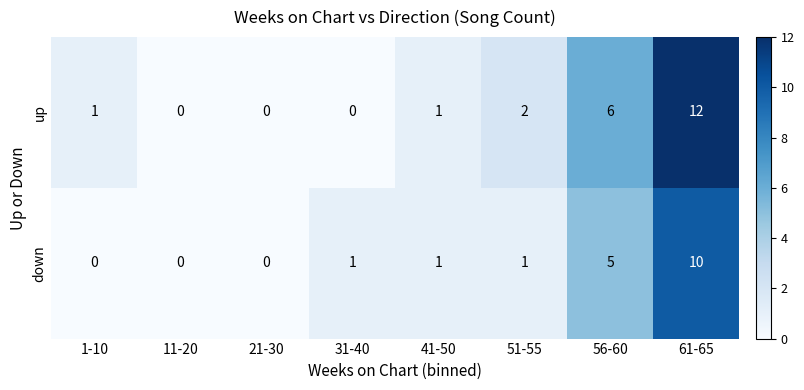

Which series has the widest spread of values?

up